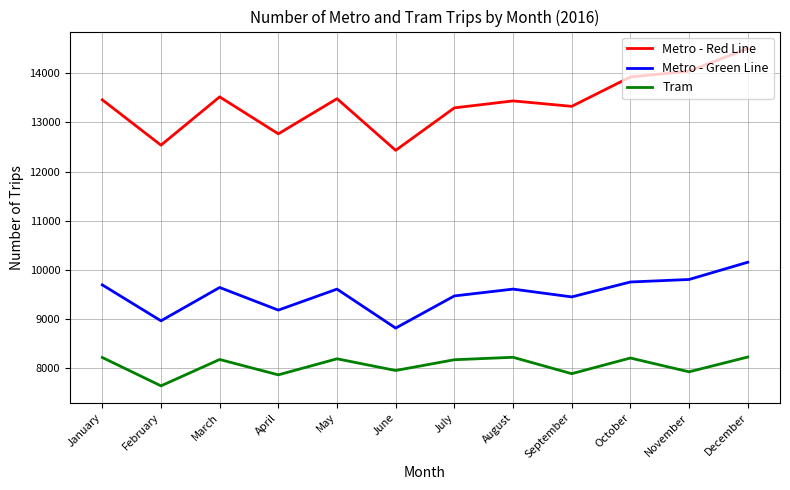

Which category has the highest value across all series?

December